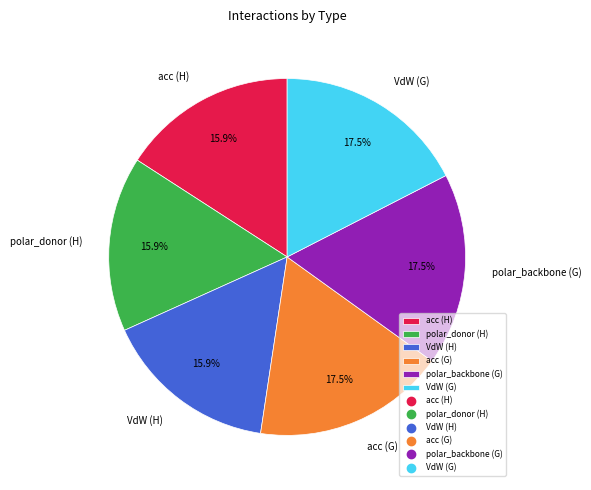

Does any single category account for the majority?

No